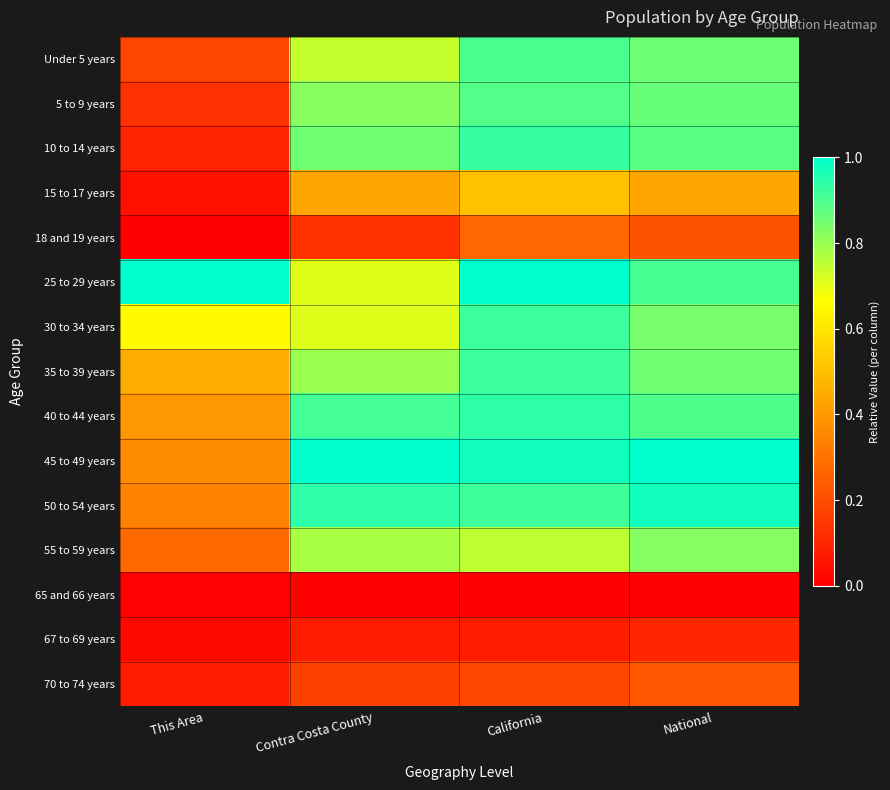

What is the maximum value shown in the chart?

1.0